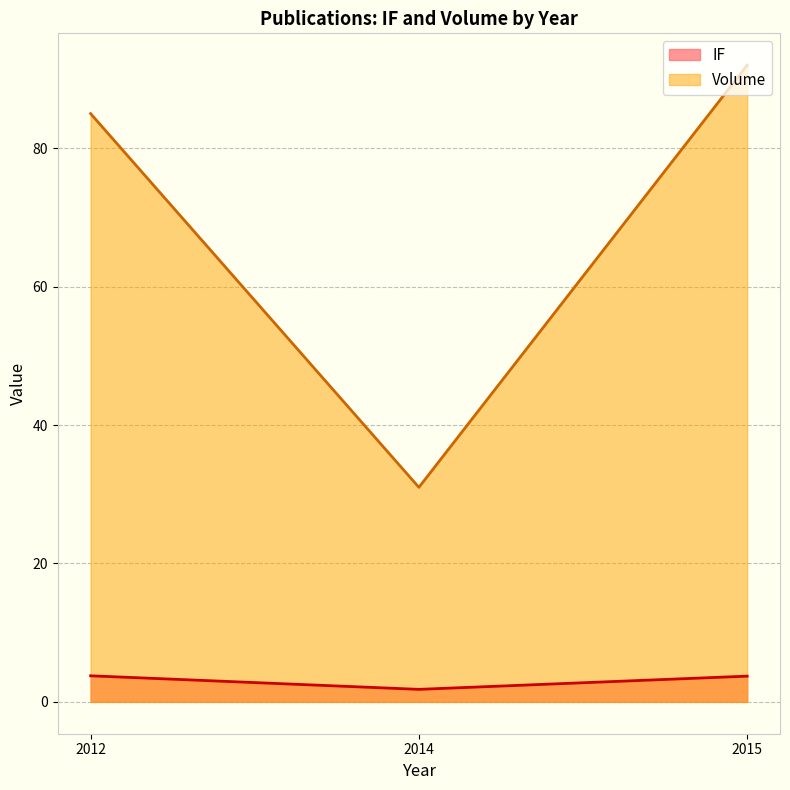

Where is Volume nearest to the value 61?

2012